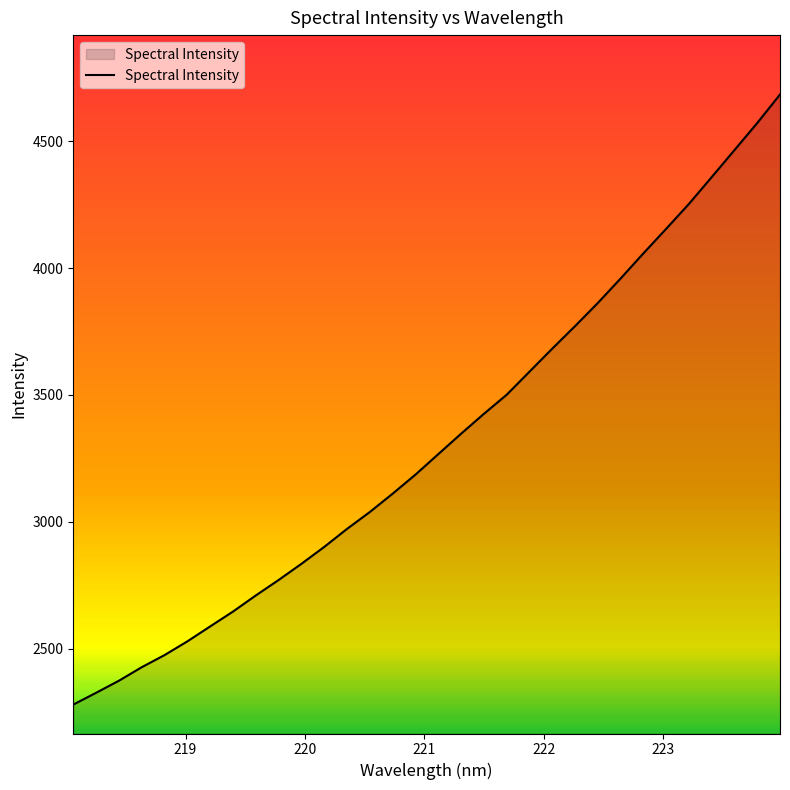

What is the maximum value shown in the chart?

4684.4